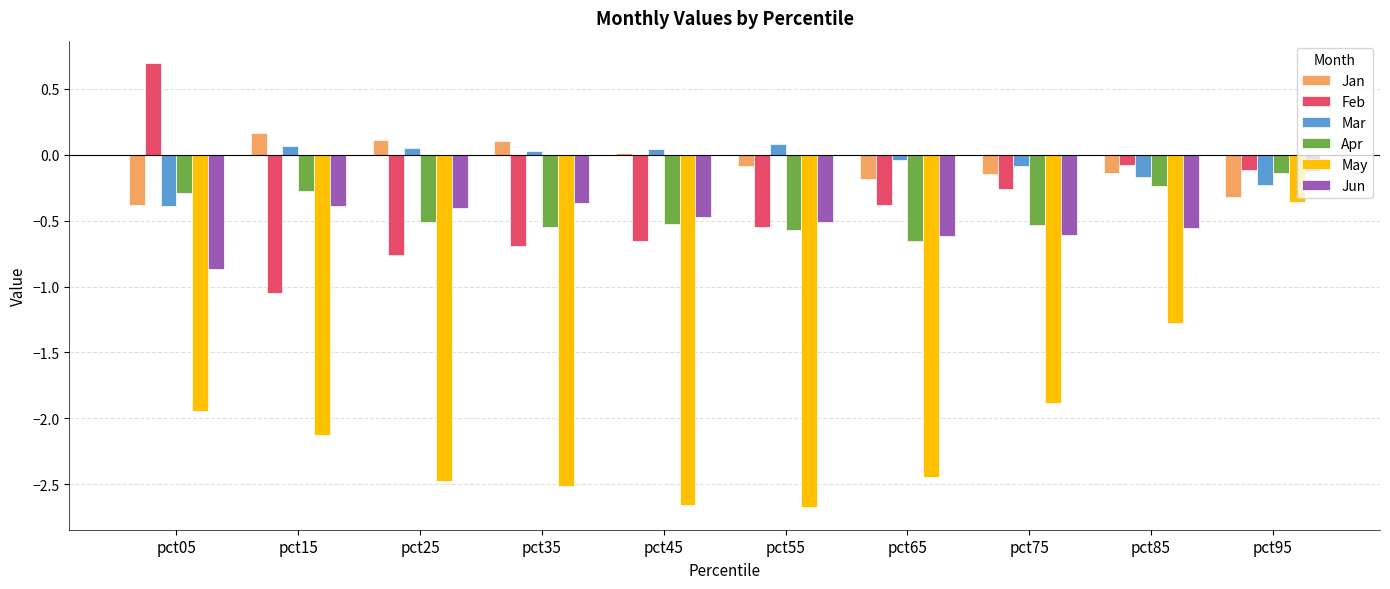

What is the difference between the highest and lowest values at pct75?

1.8